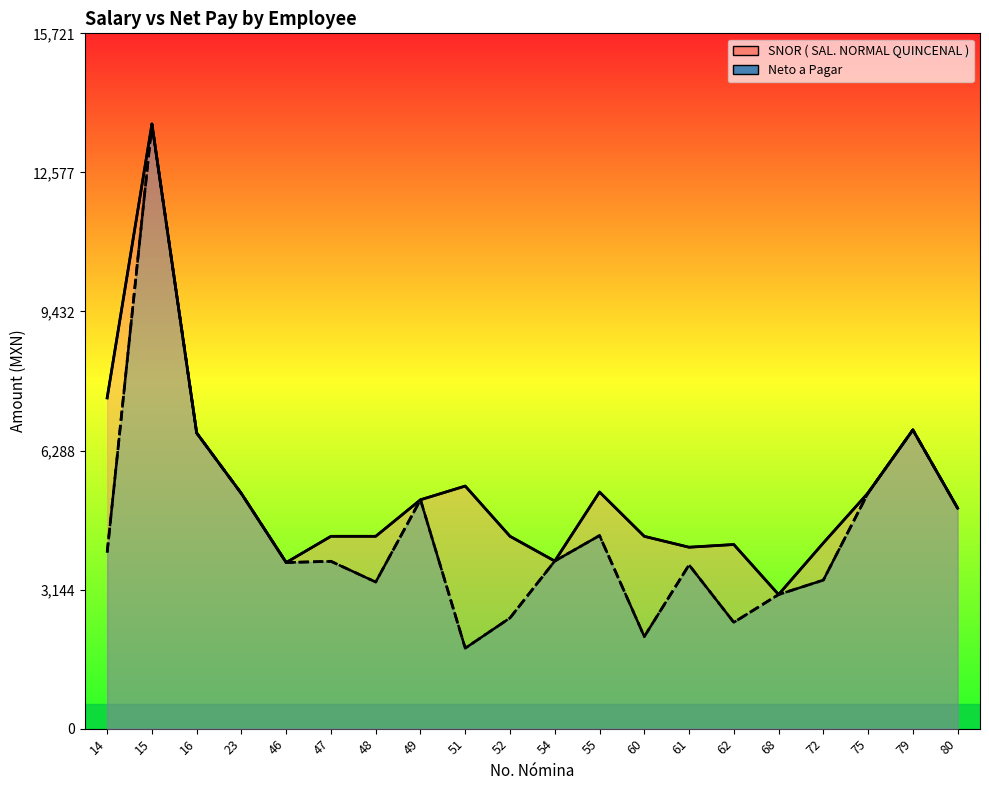

What is the value of the SNOR ( SAL. NORMAL QUINCENAL ) point at the 9th from the left?

5485